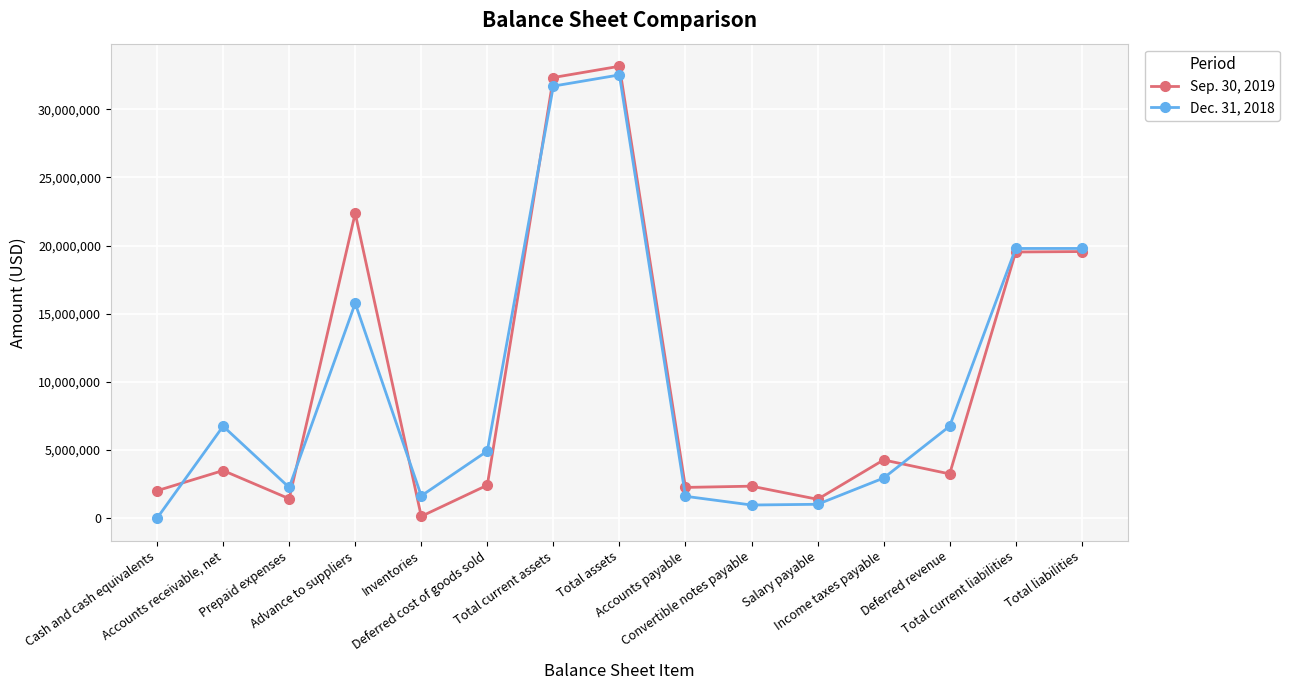

List the series in order of their peak value, lowest first.

Dec. 31, 2018, Sep. 30, 2019